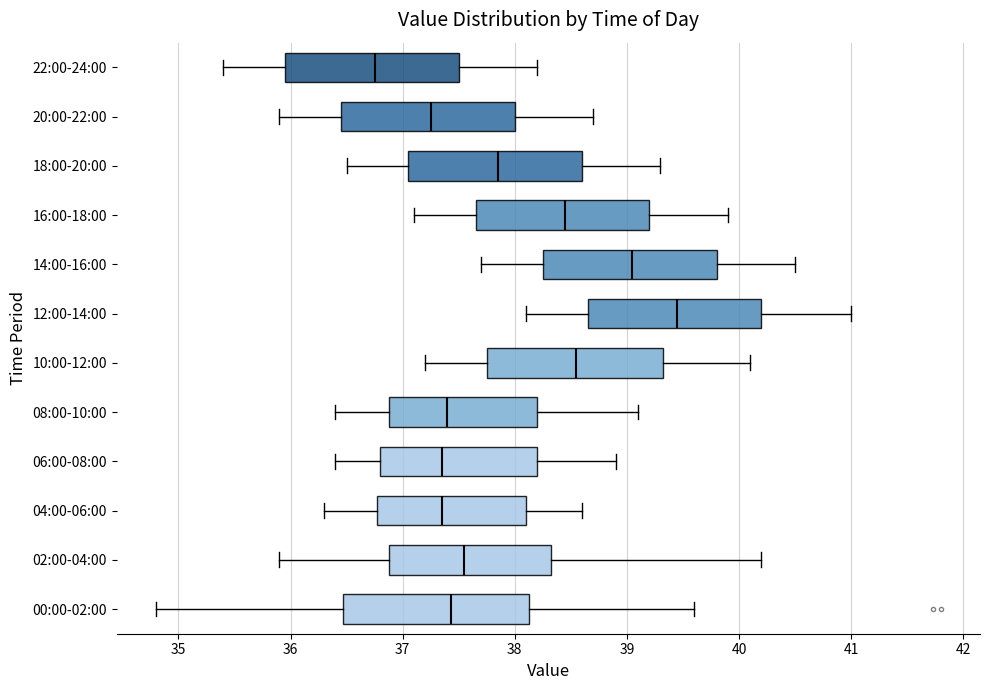

Which box's median line is the furthest to the left?

22:00-24:00